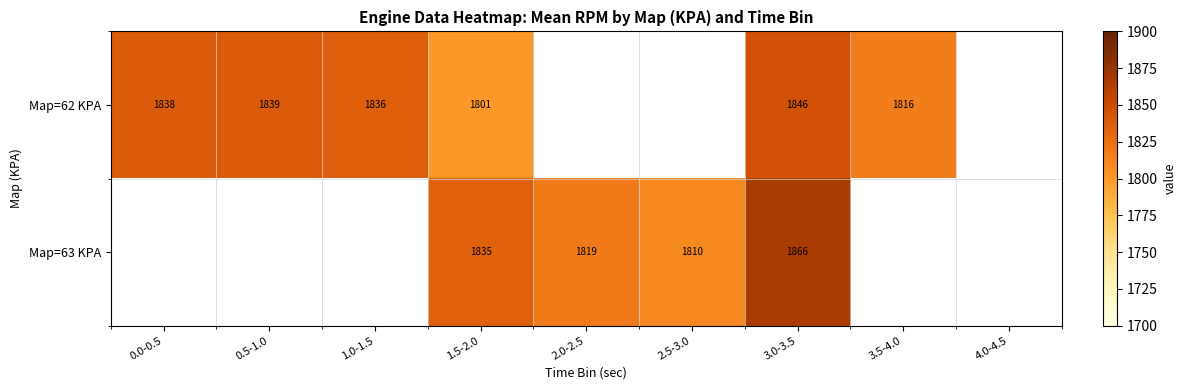

Rank the series at 1.5-2.0 from highest to lowest value.

Map=63 KPA, Map=62 KPA